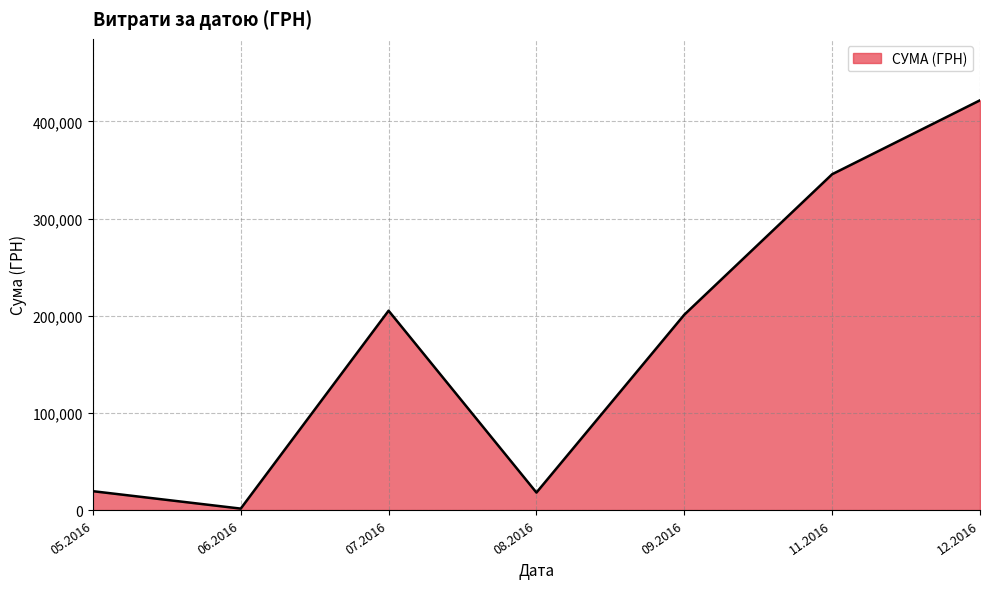

What is the difference between the maximum and minimum values?

420272.3